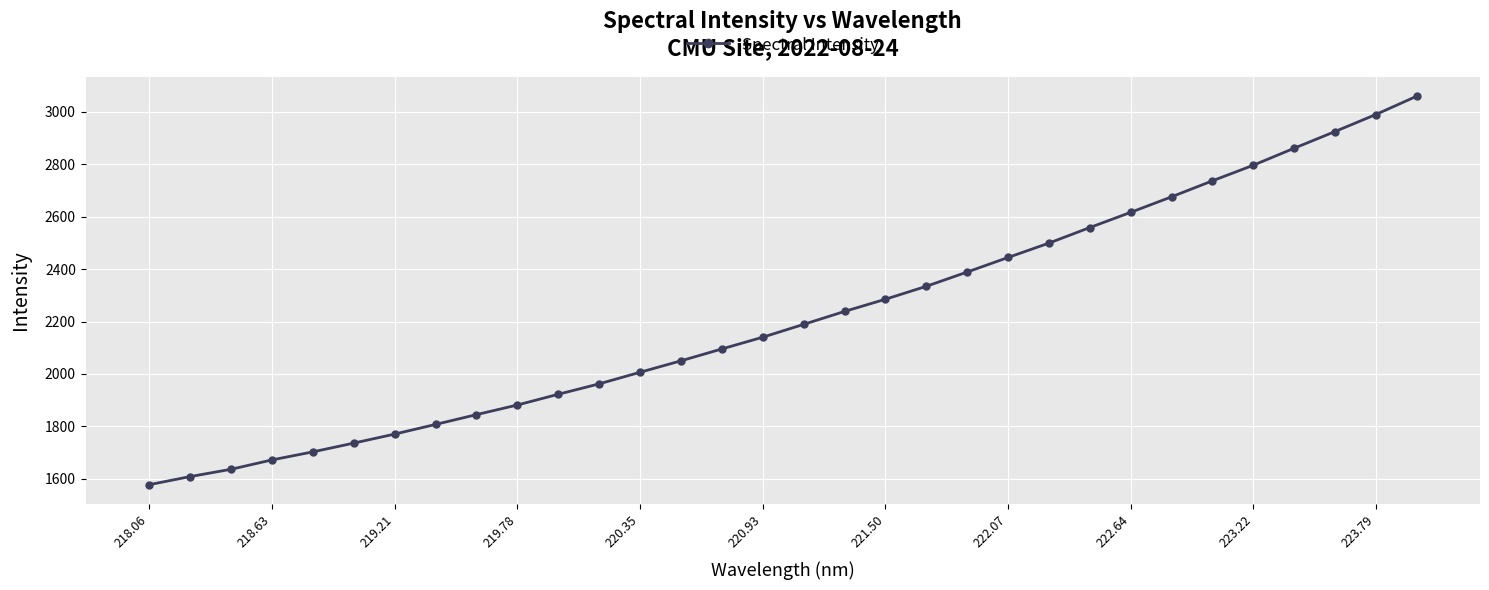

What is the difference between the maximum and minimum values?

1481.7